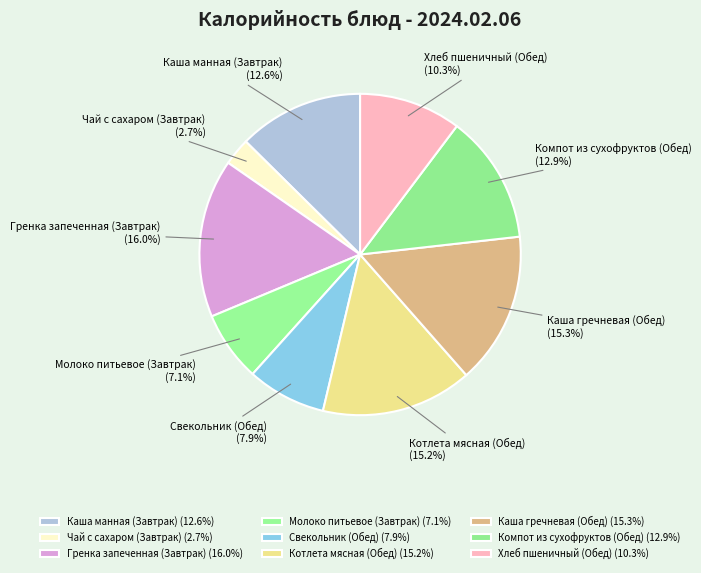

Count the number of slices in the pie.

9